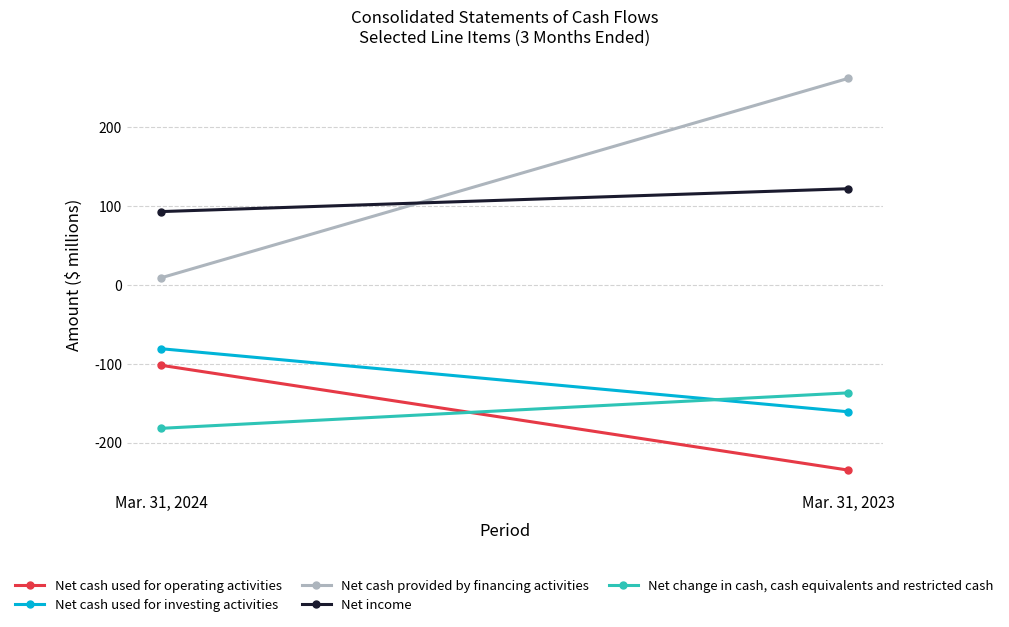

At which category is the sum across all series the highest?

Mar. 31, 2023